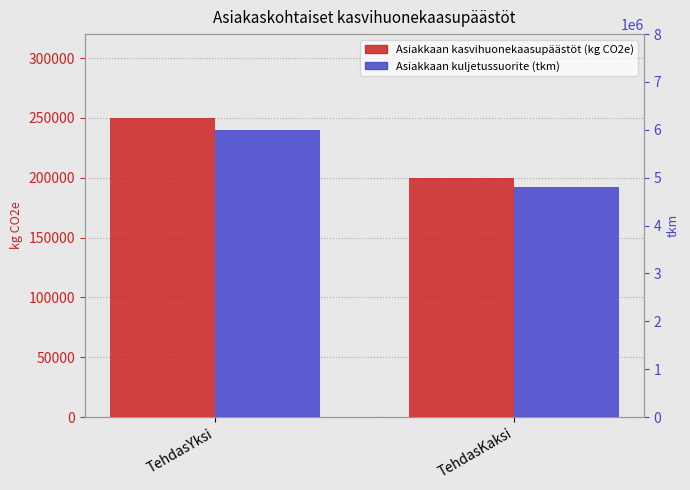

At which category is the sum across all series the highest?

TehdasYksi